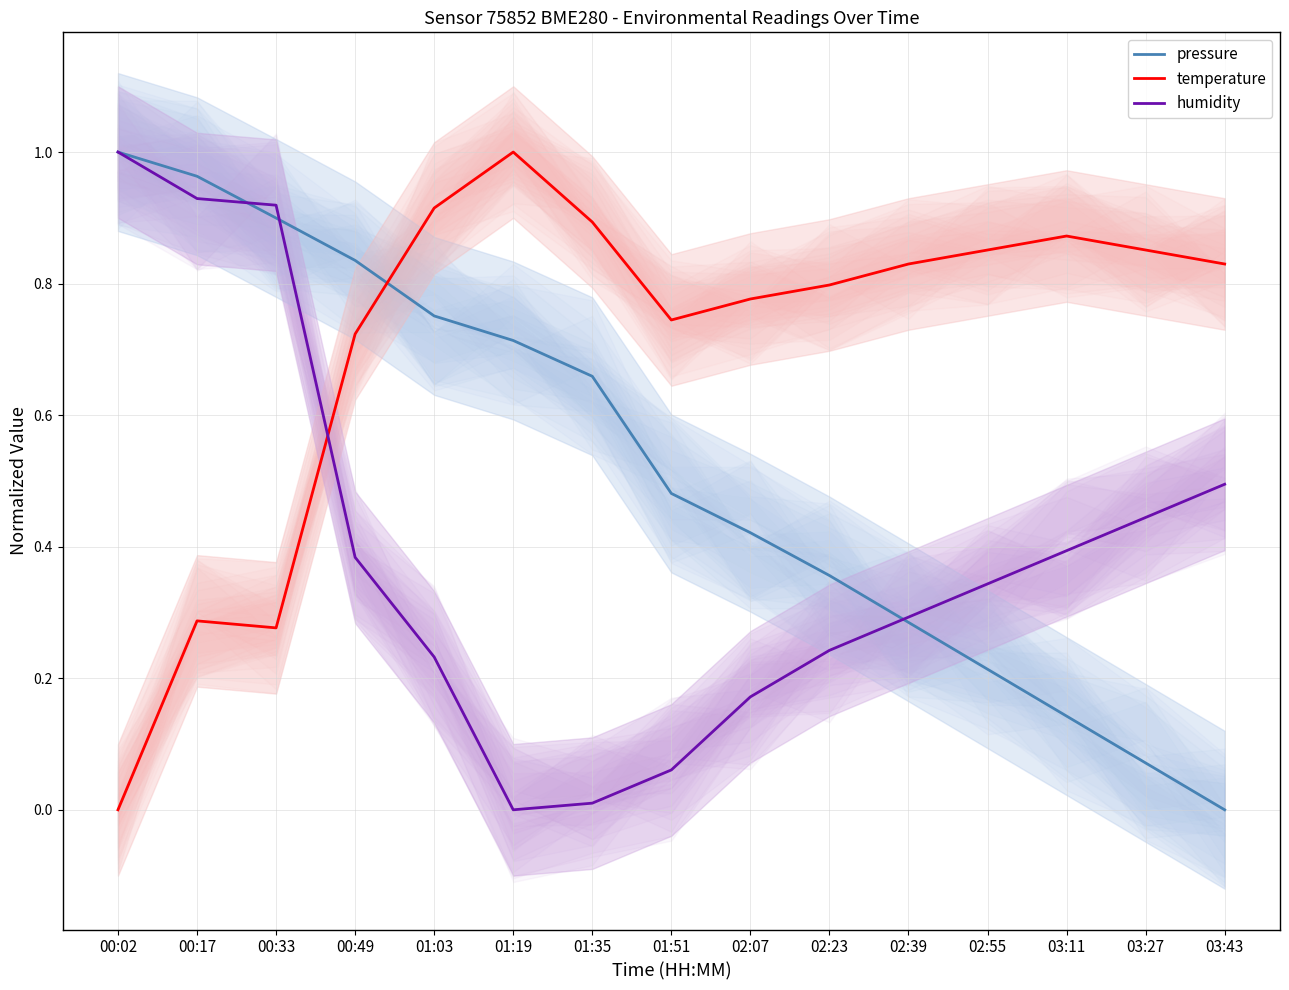

Where is the first local minimum for temperature?

00:33